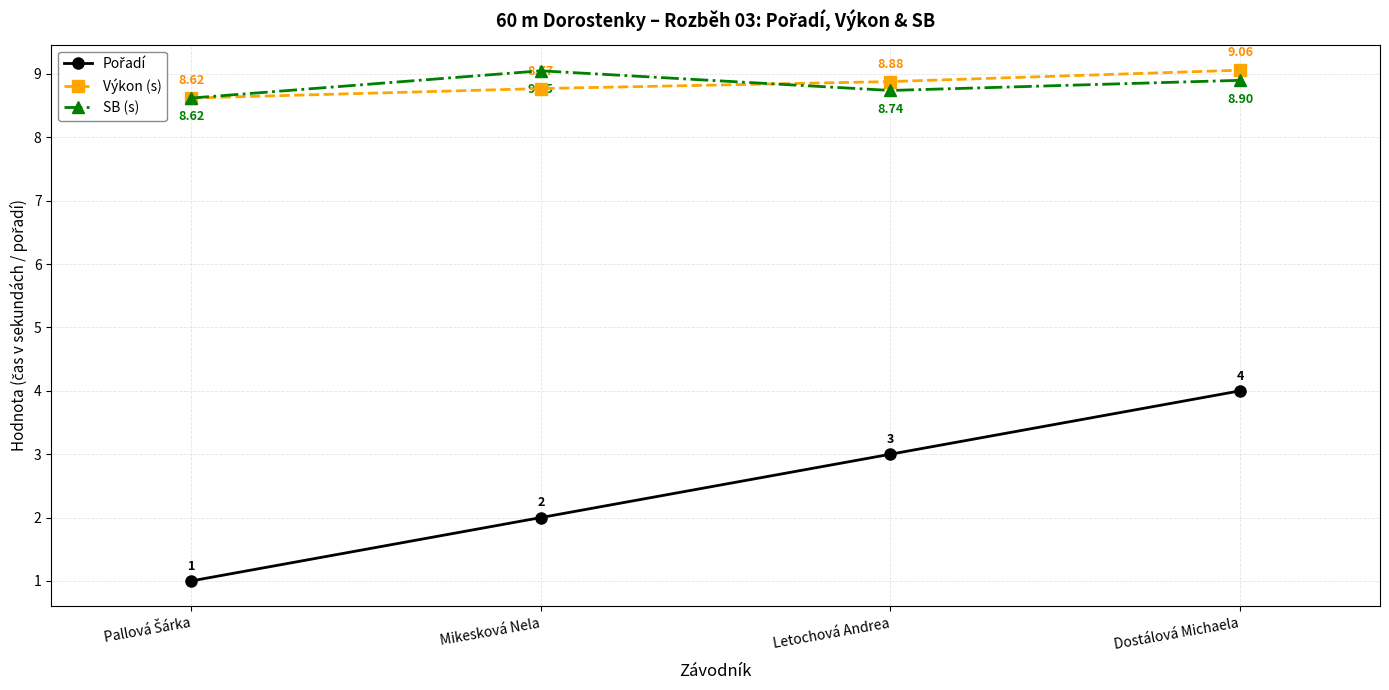

True or false: SB (s) has a value of 14.7 at Mikesková Nela.

False